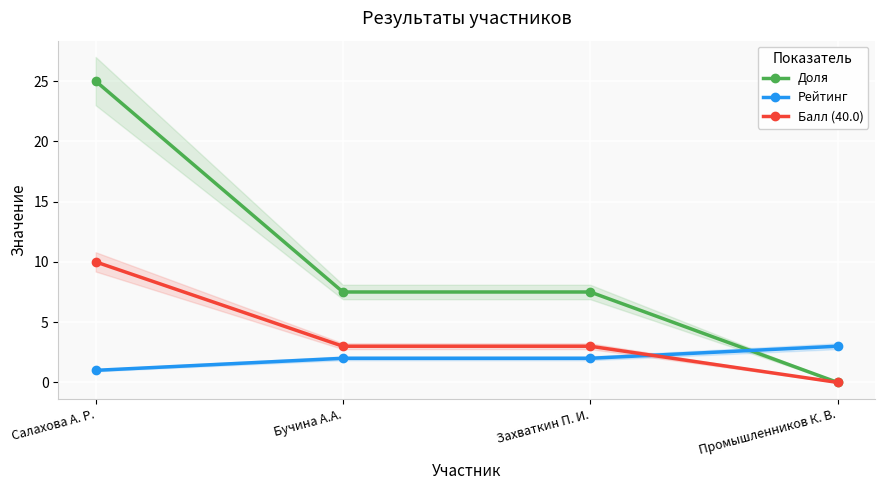

What is the maximum value for Рейтинг?

3.0